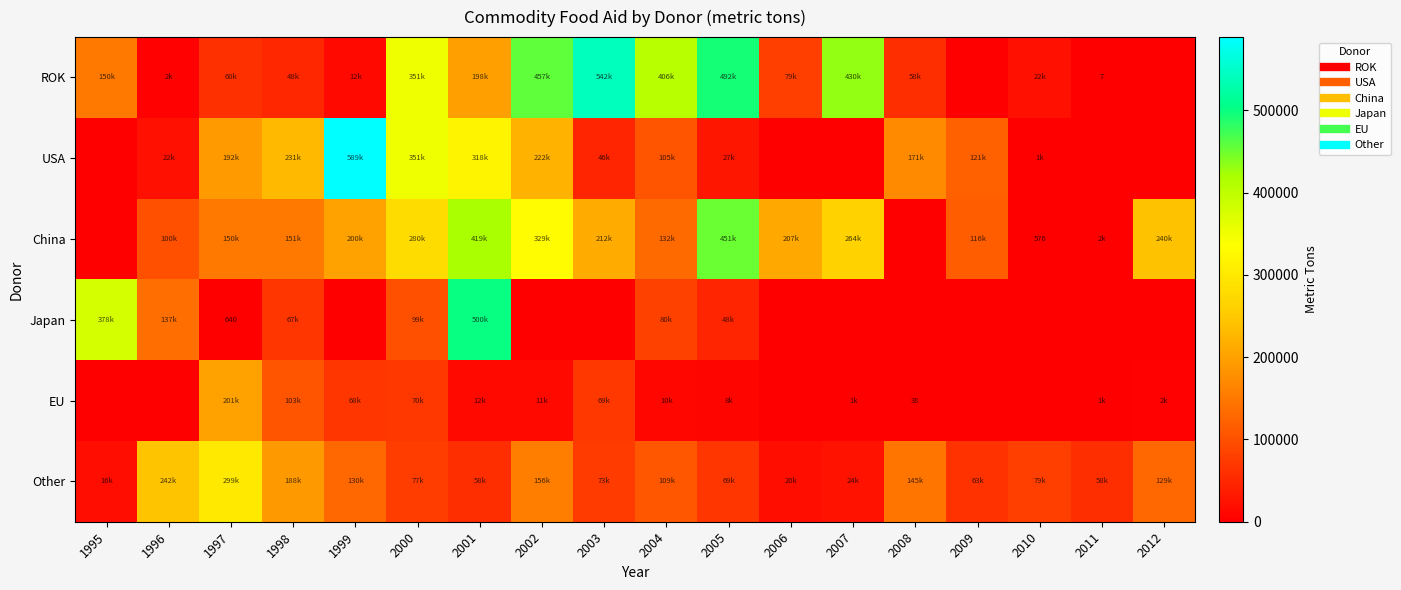

What value does the ROK series have at 1995, to the nearest 100?

150000